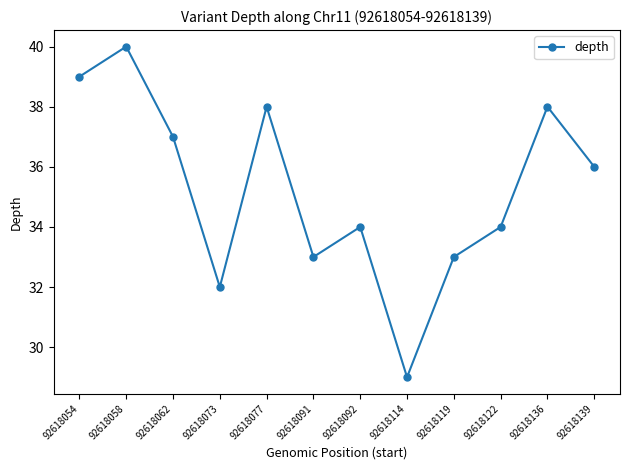

What is the sum of all values?

423